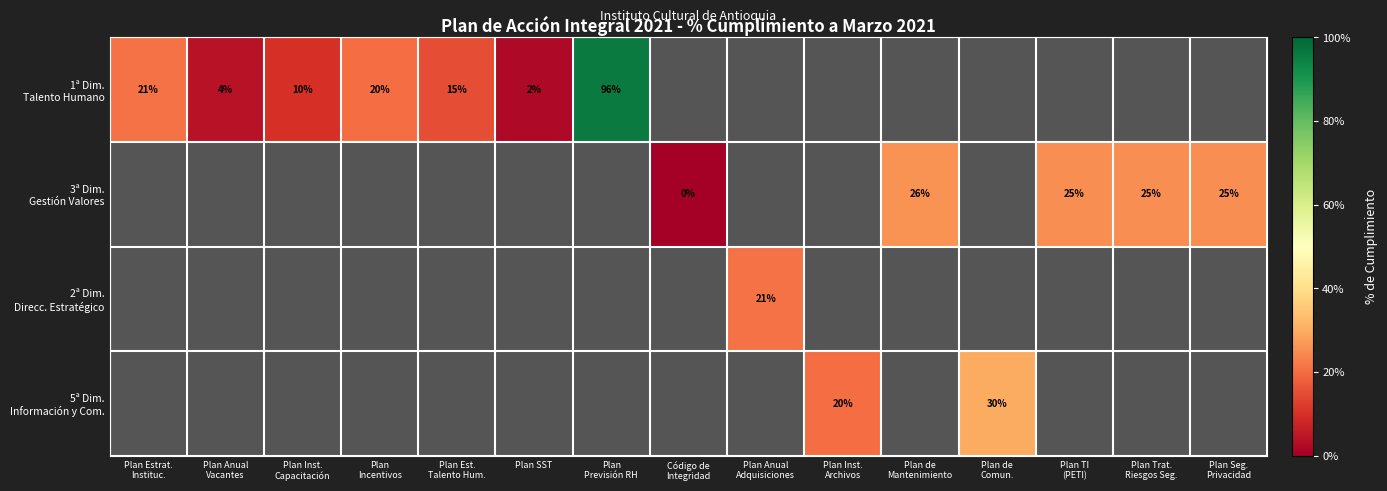

Between Plan Est. Talento Hum. and Plan SST, which series saw the biggest shift?

1ª Dim. Talento Humano